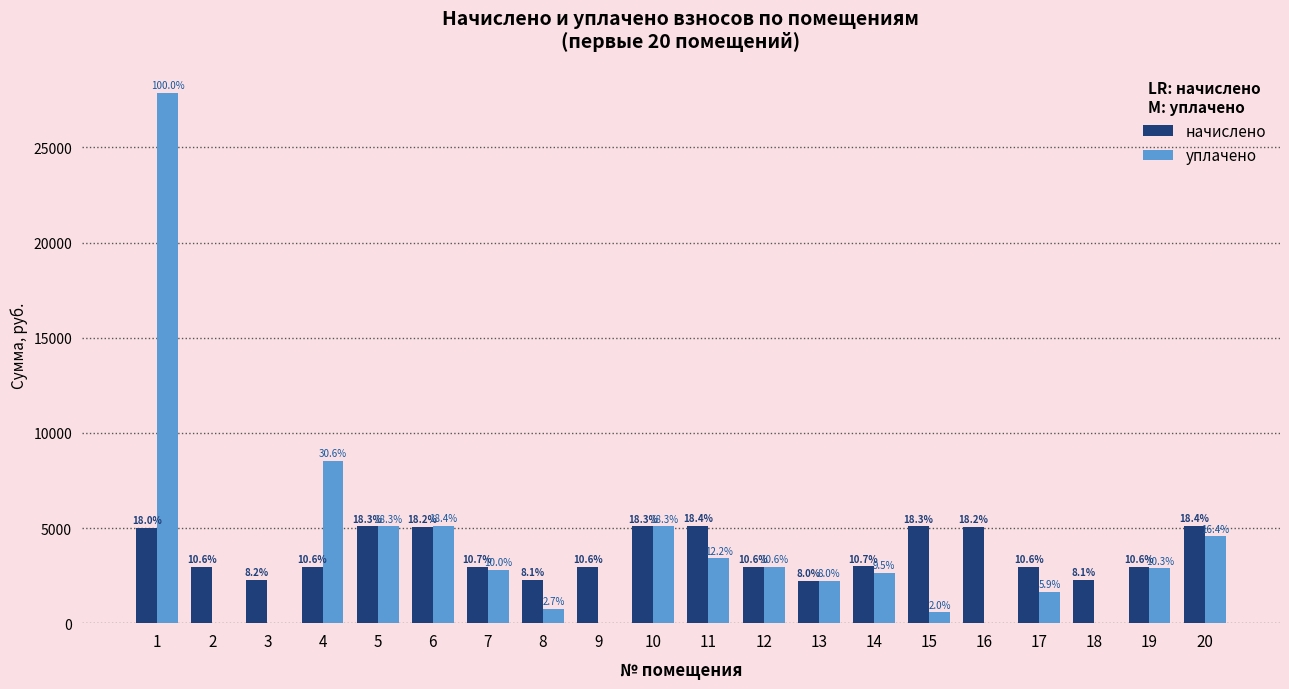

Rank the categories by уплачено value from lowest to highest.

2, 3, 9, 16, 18, 15, 8, 17, 13, 14, 7, 19, 12, 11, 20, 5, 10, 6, 4, 1